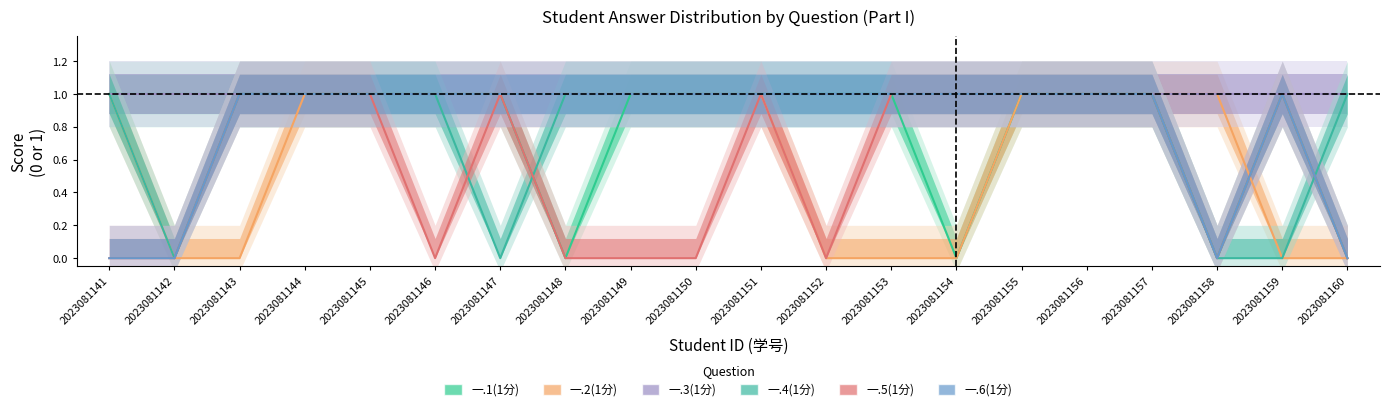

How many values in the 一.1(1分) series are below 1?

4